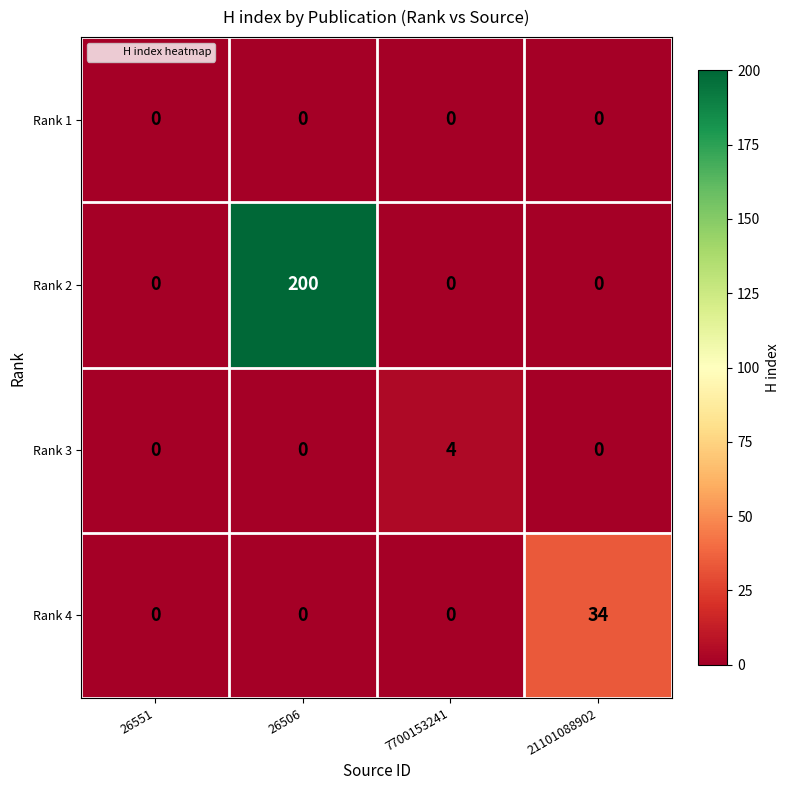

What is the difference between the Rank 2 values at 26506 and 21101088902?

200